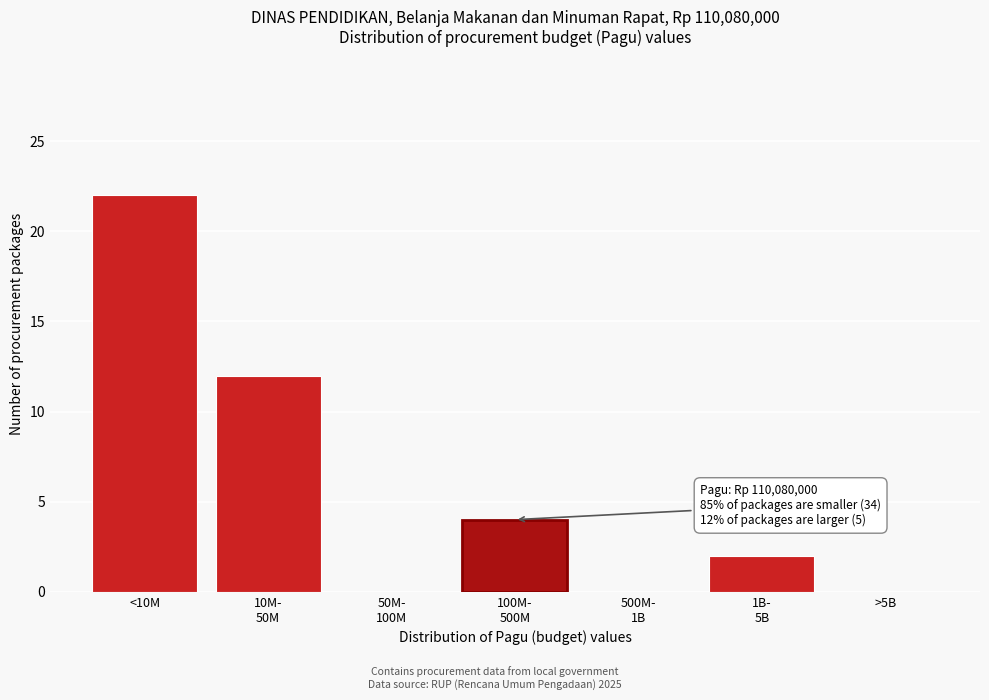

What is the approximate value at <10M, to the nearest 10?

20